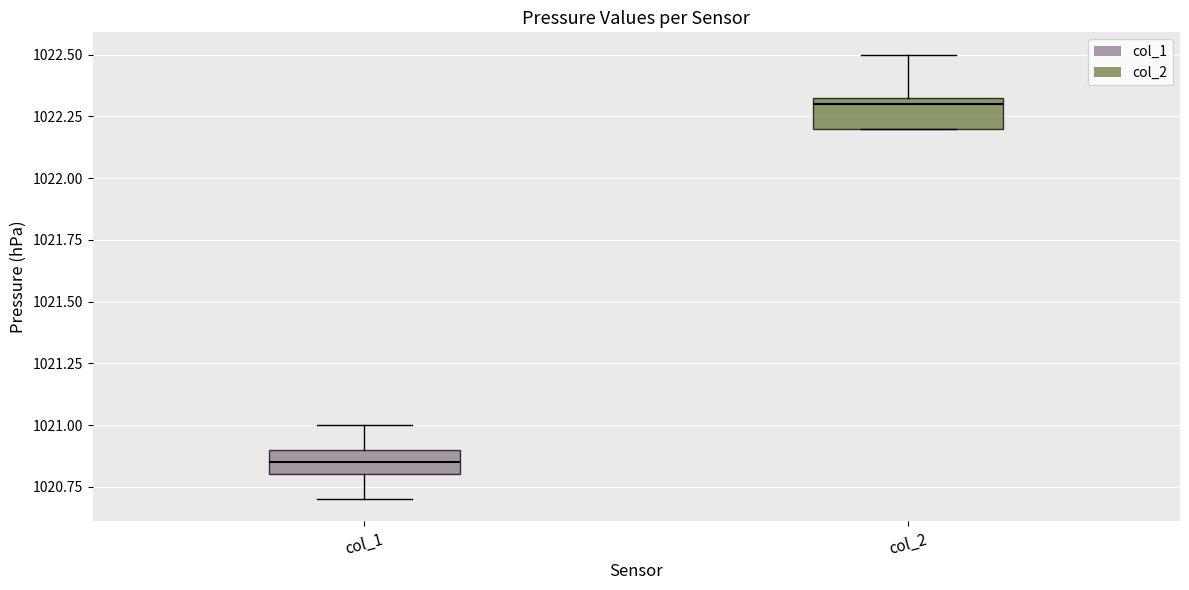

Which box's median line is the highest?

col_2